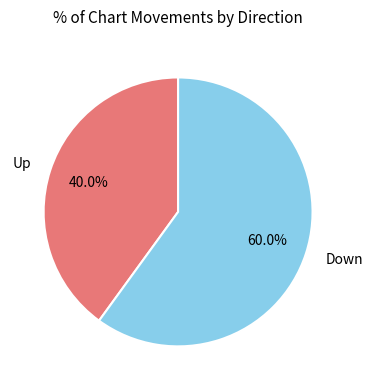

What is the largest slice in the pie chart?

Down